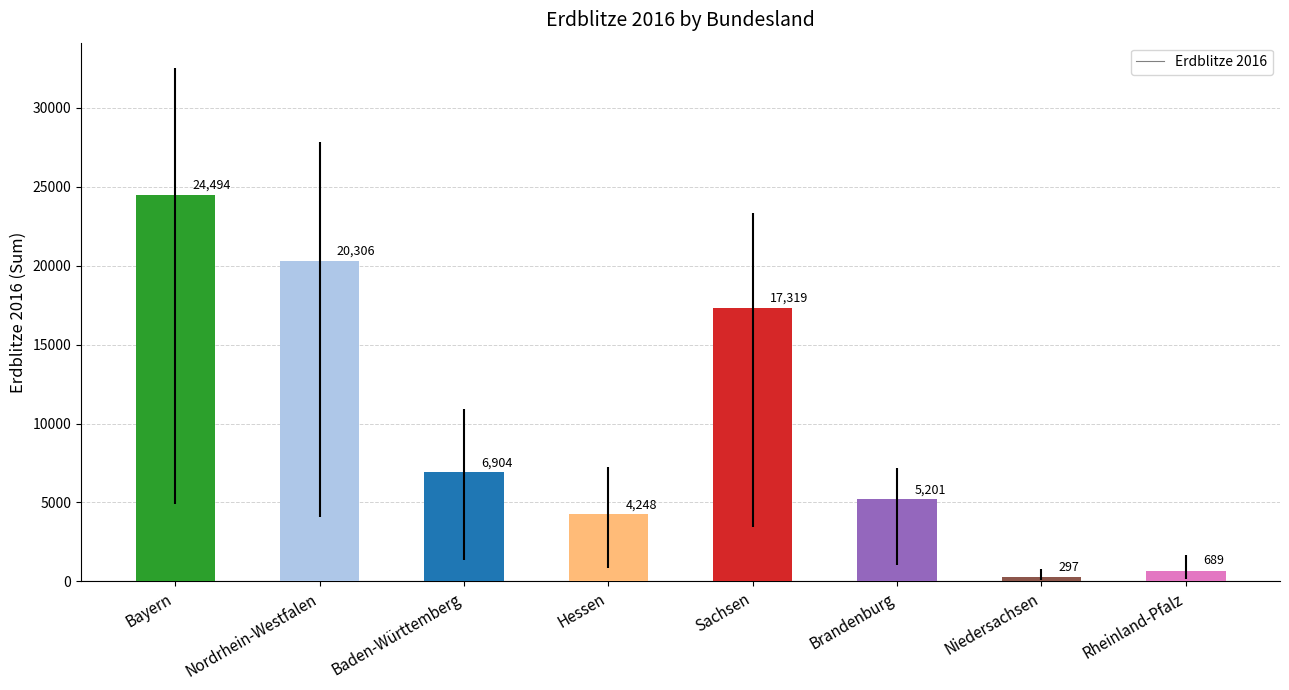

What is the maximum value shown in the chart?

24494